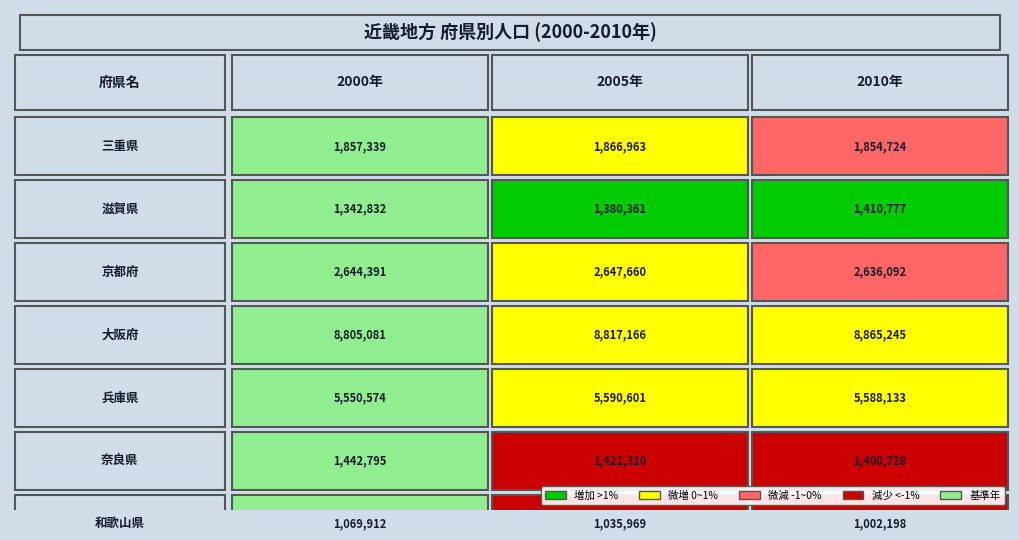

How many data points does each series have?

3